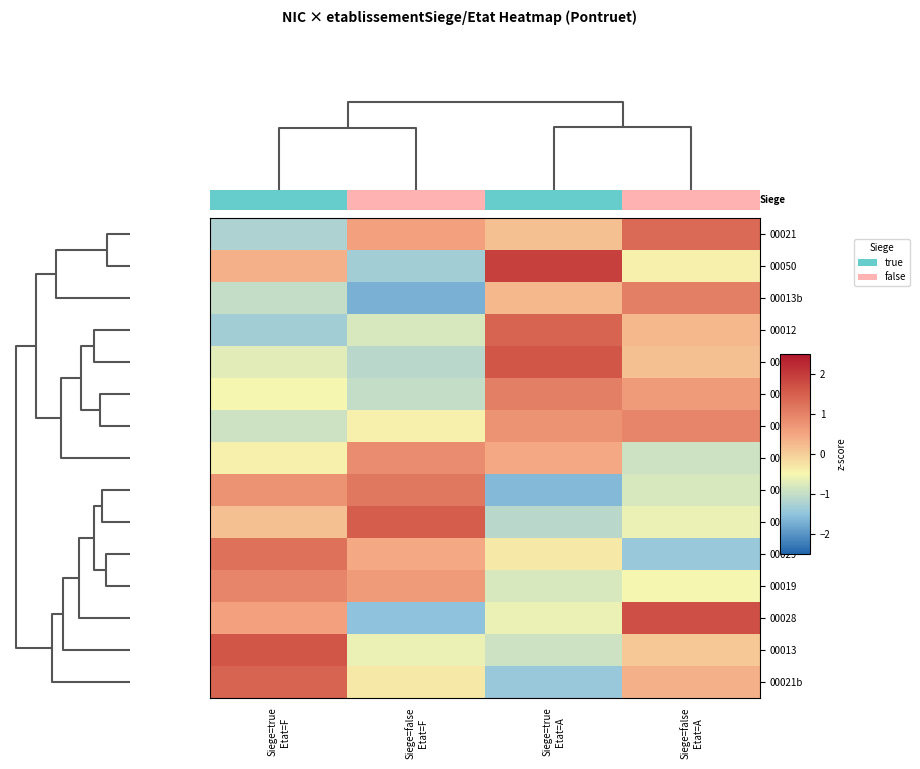

What is the greatest value displayed?

1.9